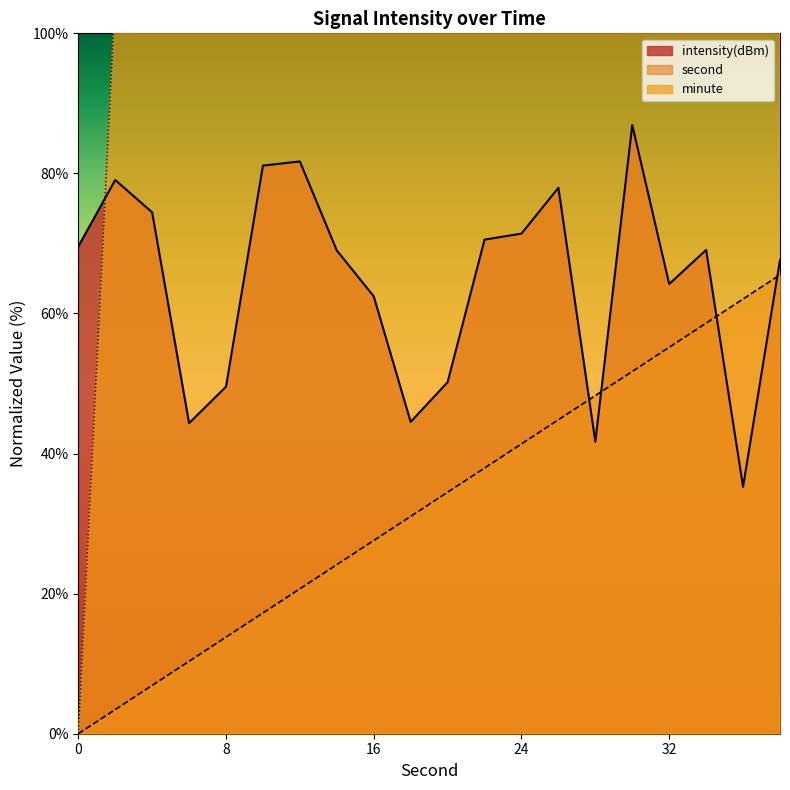

True or false: intensity(dBm) and second cross at least once.

True